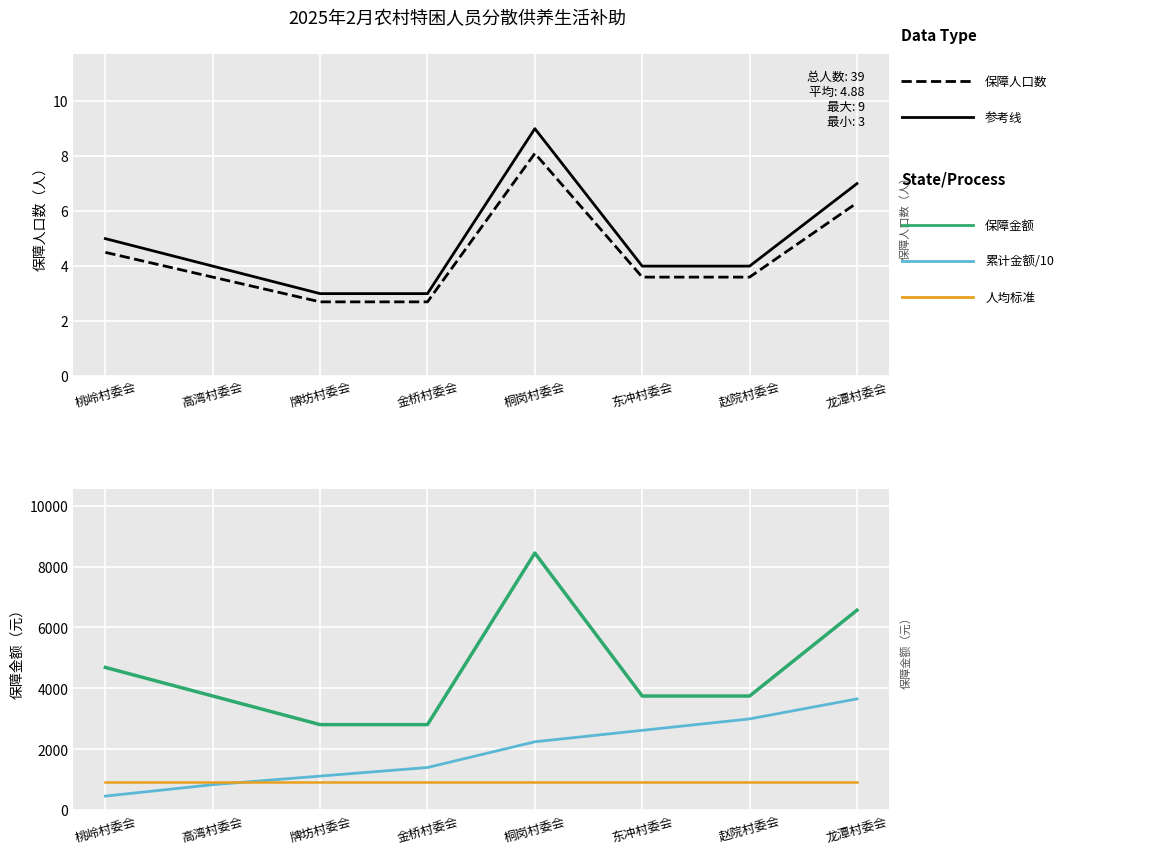

Between 高湾村委会 and 桐岗村委会, which is larger?

桐岗村委会